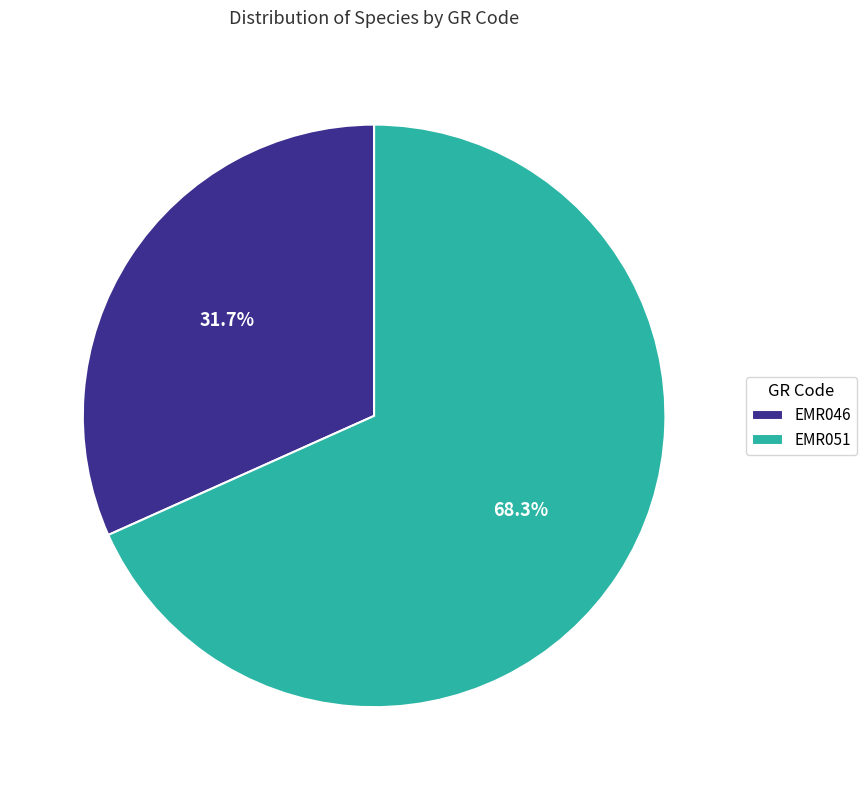

Is there any slice that represents more than half of the pie?

Yes